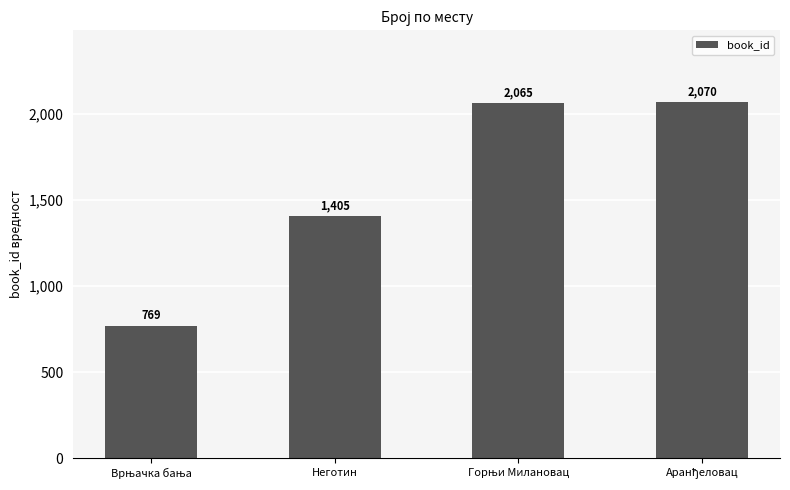

What is the minimum value shown in the chart?

769